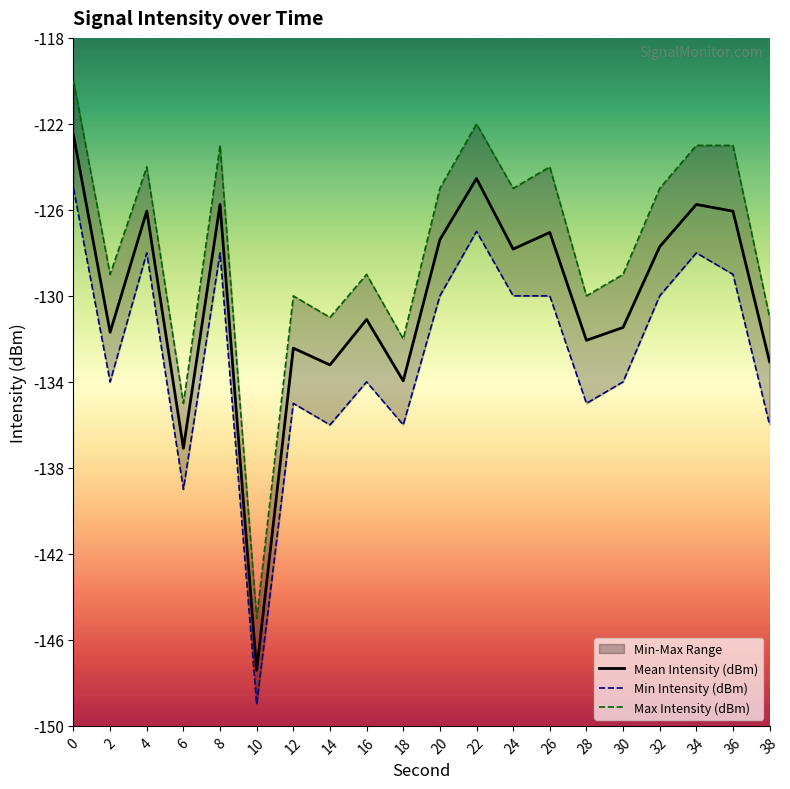

Which has a higher value, 16 or 2?

16